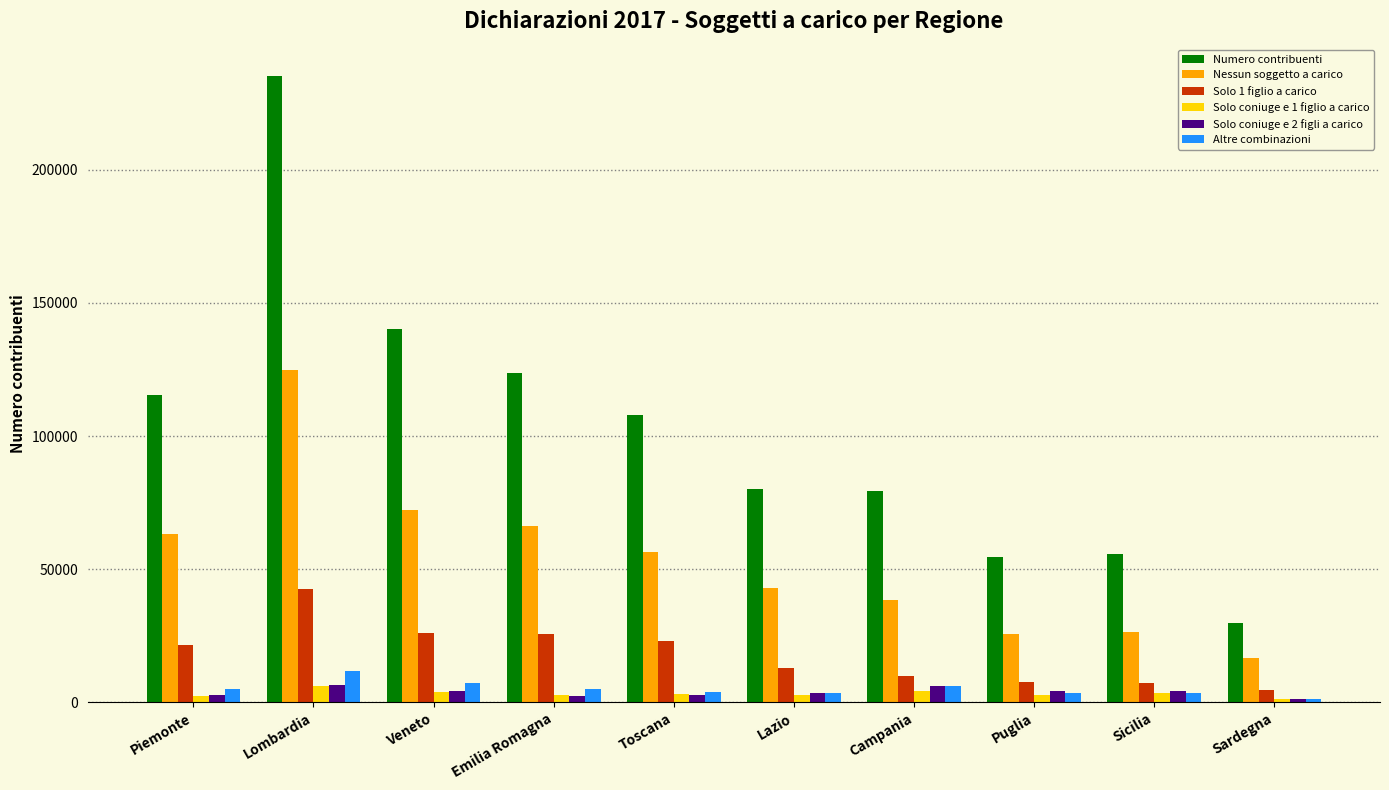

Which series changed the most between Campania and Puglia?

Numero contribuenti